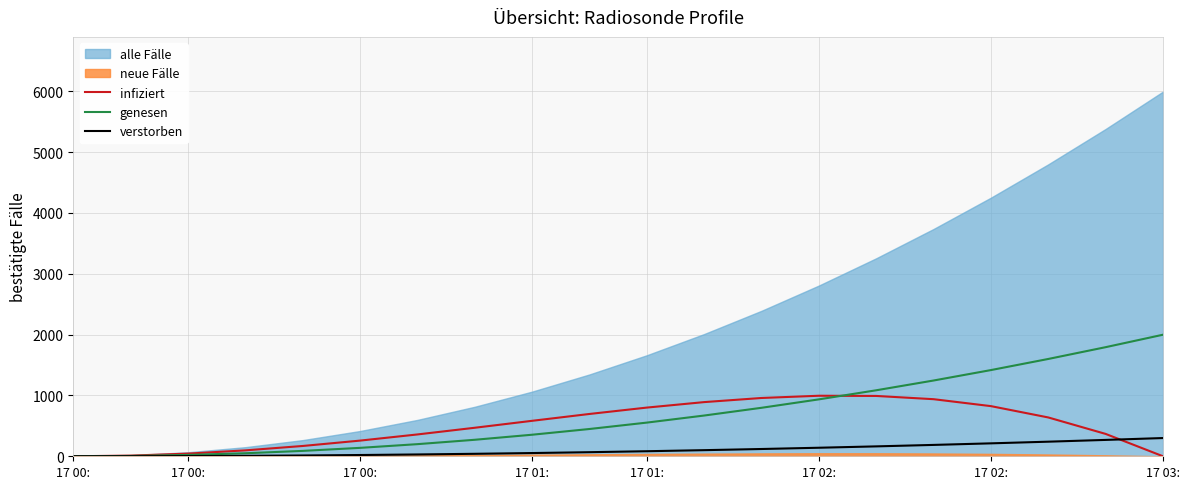

True or false: verstorben and genesen cross at least once.

False